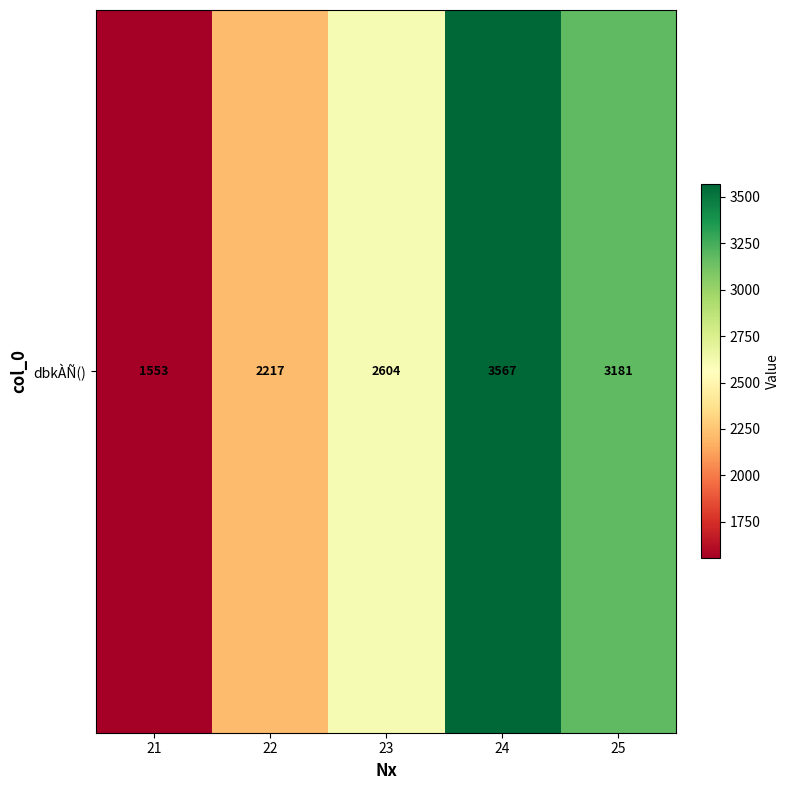

At which category does the chart reach its minimum across all series?

21